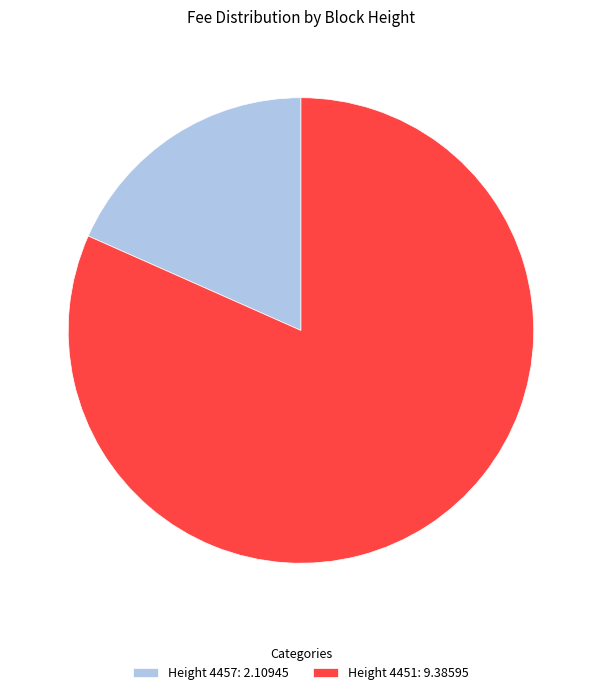

Which has a higher value, Height 4457: 2.10945 or Height 4451: 9.38595?

Height 4451: 9.38595